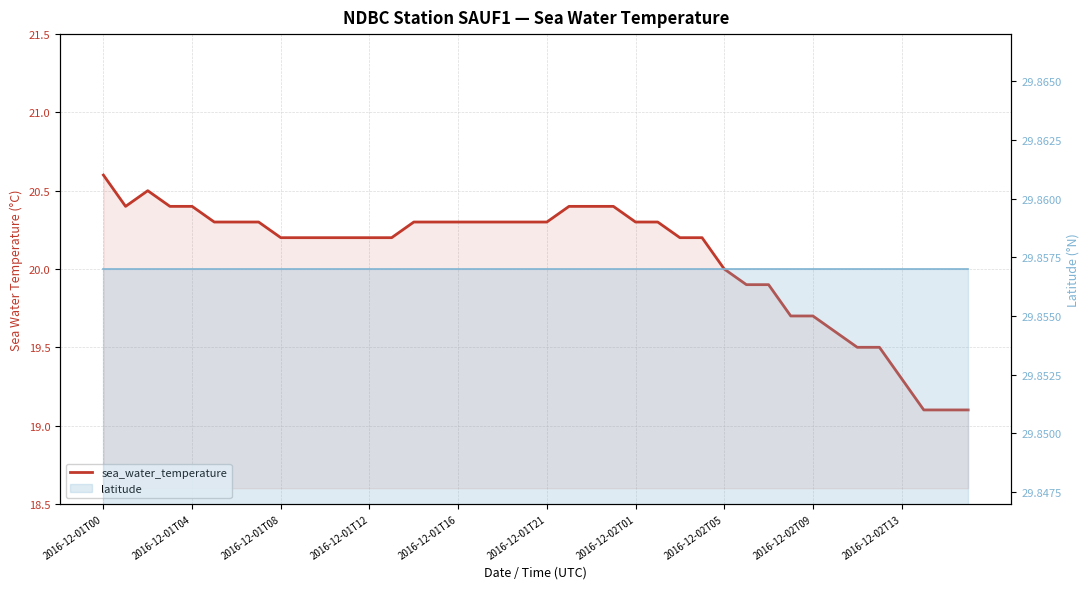

What is the total value across all series at 39?

49.0